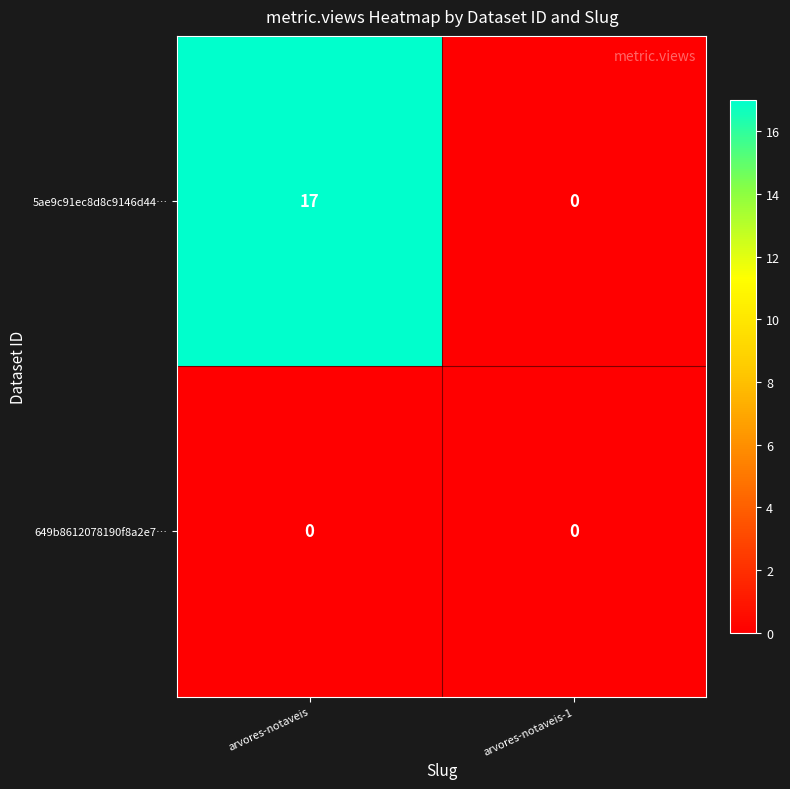

Reading left to right, transcribe all the data shown in this chart.

5ae9c91ec8d8c9146d44…: arvores-notaveis=17	arvores-notaveis-1=0
649b8612078190f8a2e7…: arvores-notaveis=0	arvores-notaveis-1=0